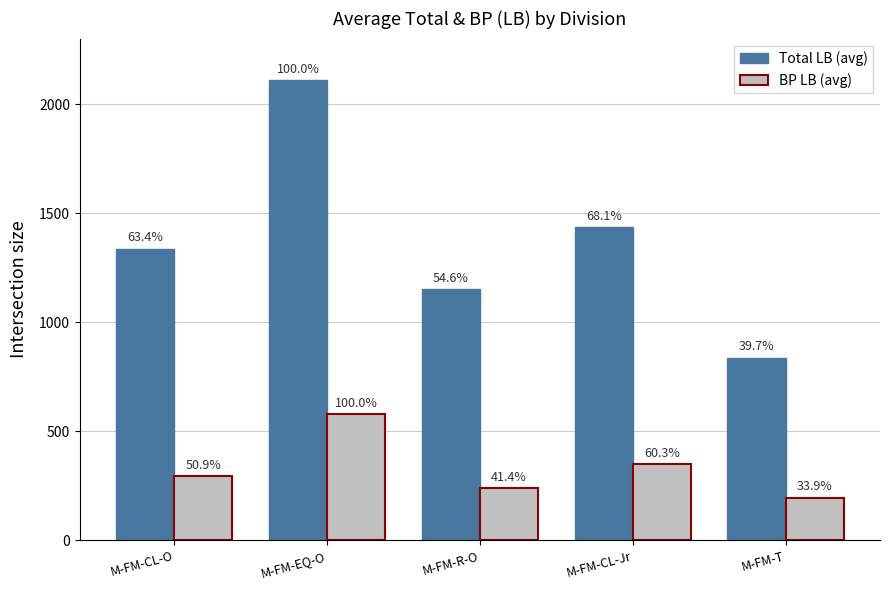

Which series changed the most between M-FM-R-O and M-FM-T?

Total LB (avg)